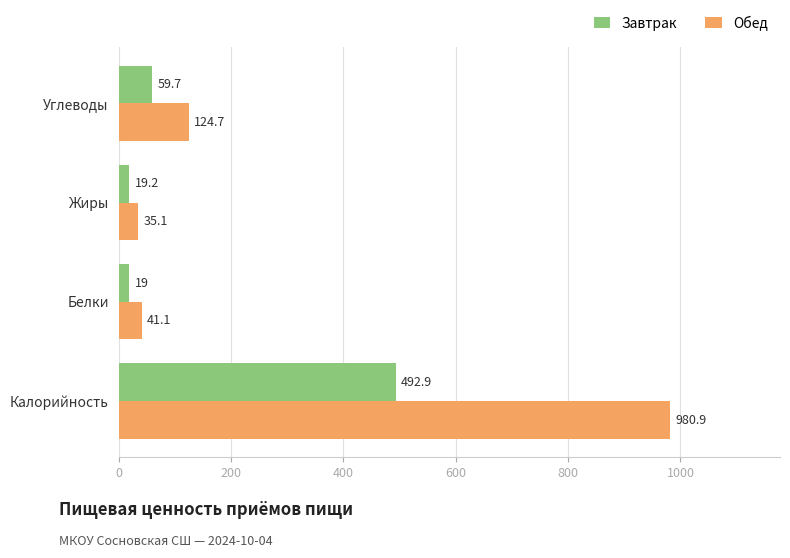

What is the sum of all Обед values?

1181.8